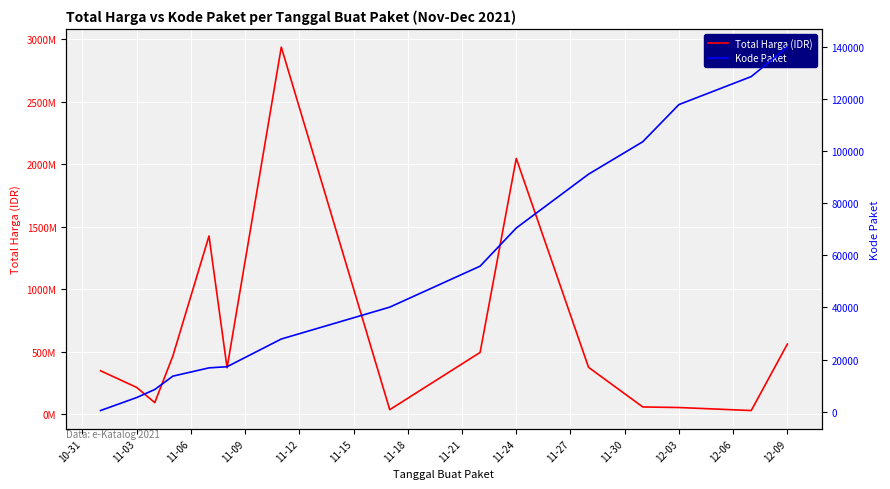

True or false: Kode Paket and Total Harga (IDR) intersect in this chart.

False